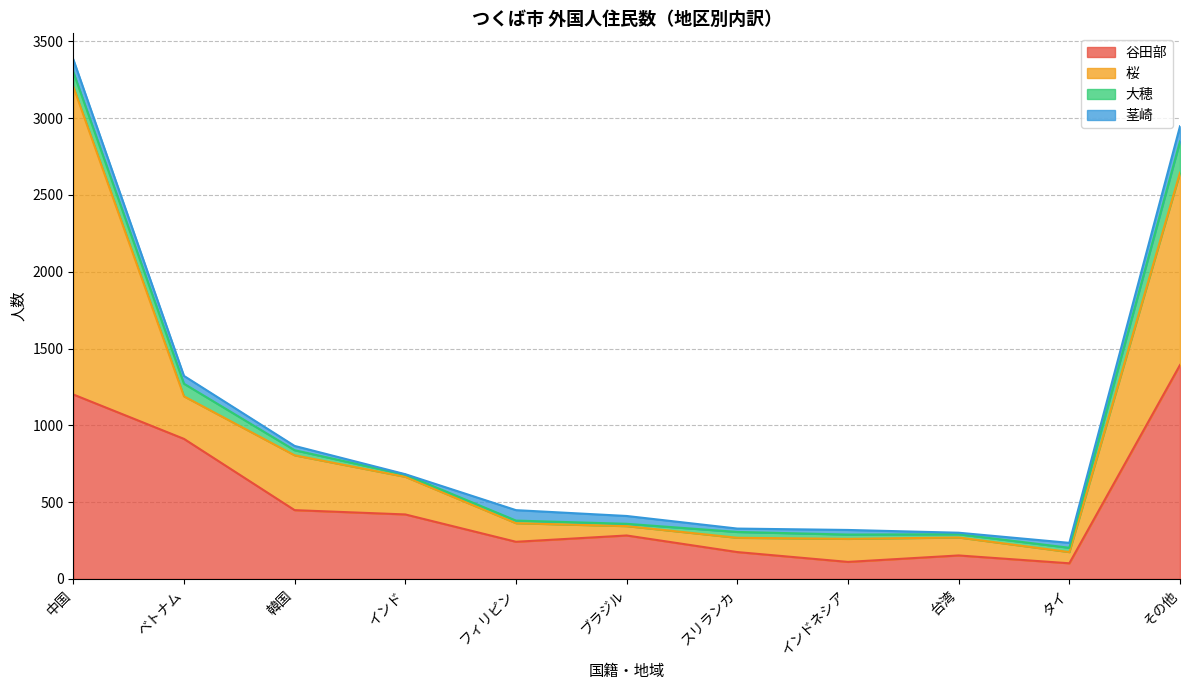

What is the lowest value of the 谷田部 series?

102